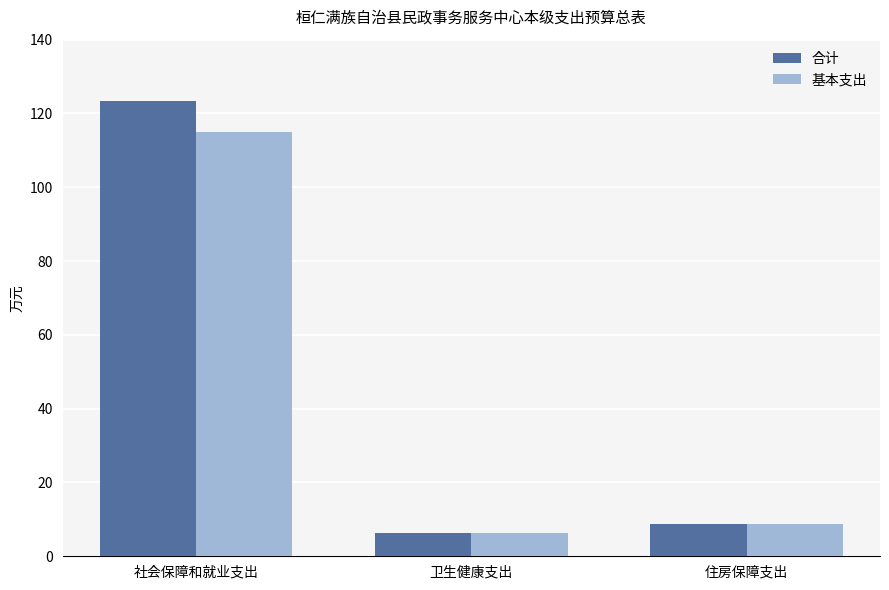

Rank the categories by 合计 value from highest to lowest.

社会保障和就业支出, 住房保障支出, 卫生健康支出